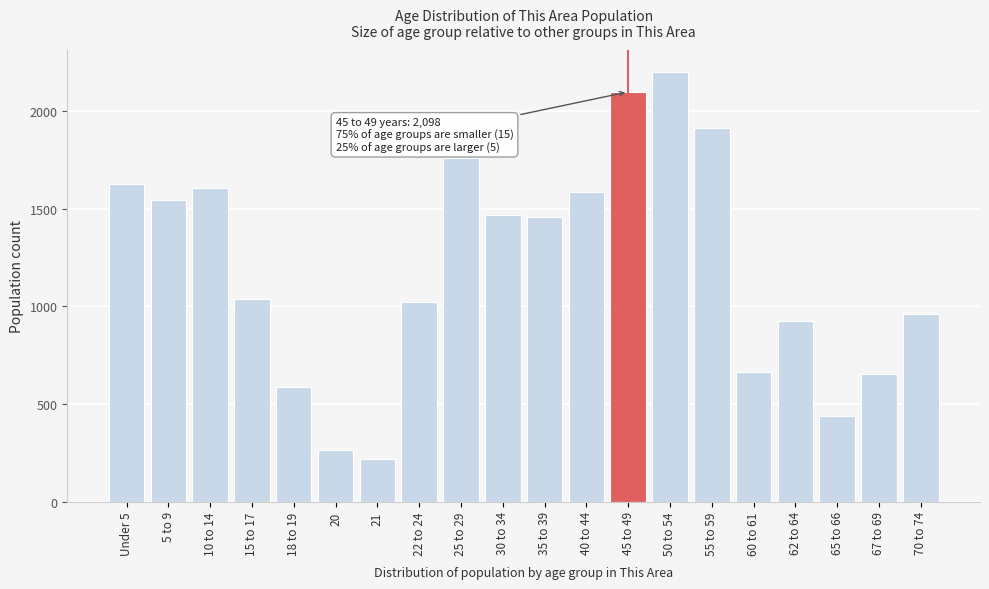

Reading left to right, what are all the values shown in this chart?

1628	1544	1605	1038	585	266	220	1022	1758	1468	1455	1587	2098	2202	1912	665	923	436	655	962